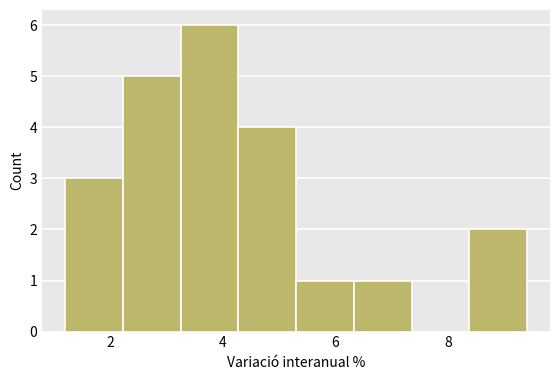

Reading left to right, transcribe this chart: for each bar, give the range it covers on the x-axis and its height. Neither the bar edges nor the heights are printed on the chart, so give them approximately, as read against the axes.

1.2 to 2.2: 3
2.2 to 3.2: 5
3.2 to 4.2: 6
4.2 to 5.4: 4
5.4 to 6.4: 1
6.4 to 7.4: 1
7.4 to 8.4: 0
8.4 to 9.4: 2